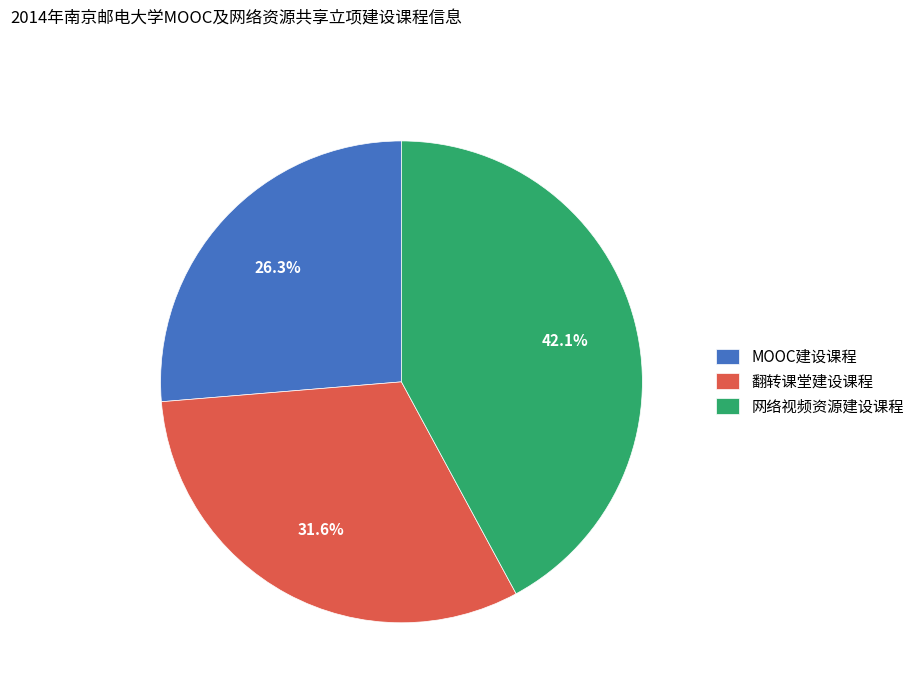

Rank the categories by value from lowest to highest.

MOOC建设课程, 翻转课堂建设课程, 网络视频资源建设课程